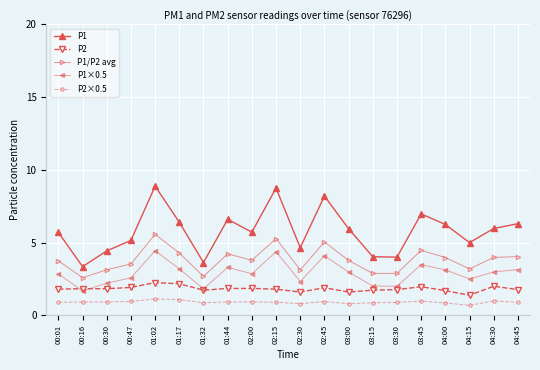

What is the sum of the P1×0.5 values at 04:30 and 02:30?

5.3